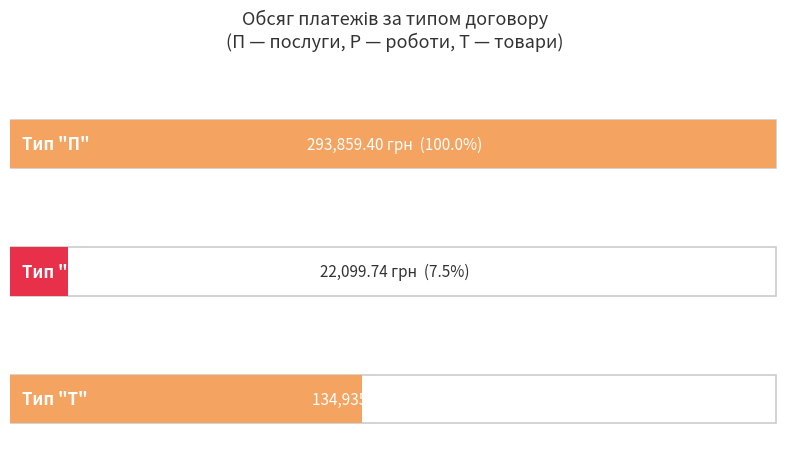

List the series in order of their overall mean, lowest first.

Р, Т, П